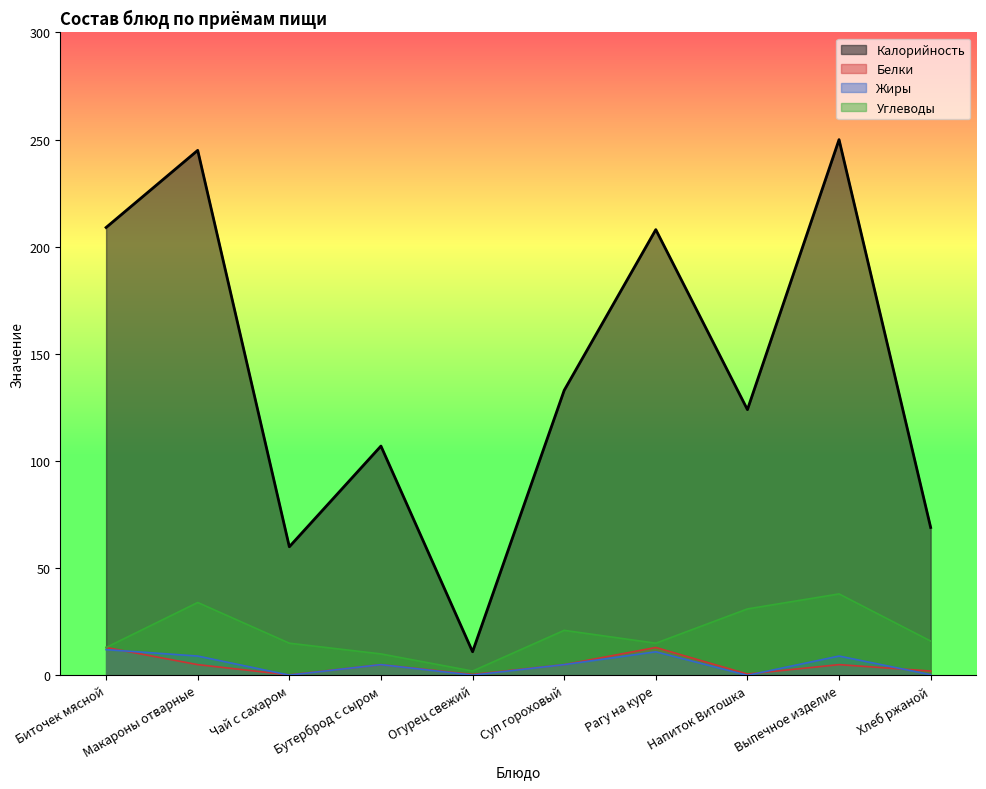

How many data points in Жиры are less than 5?

4